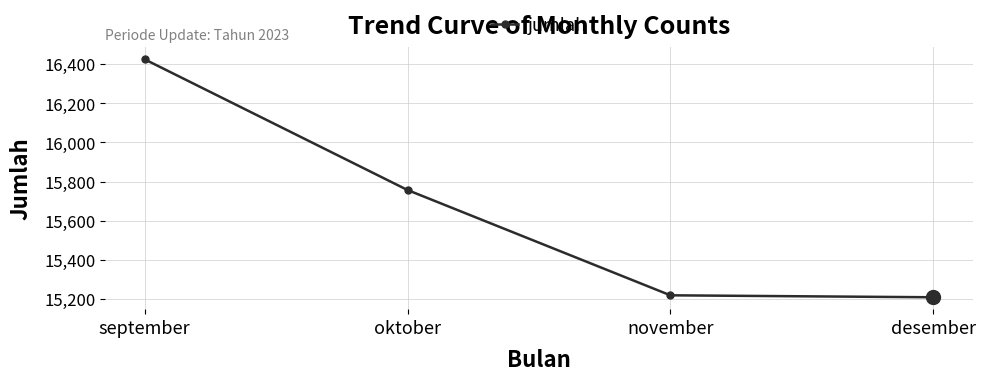

What is the sum of all values?

62610